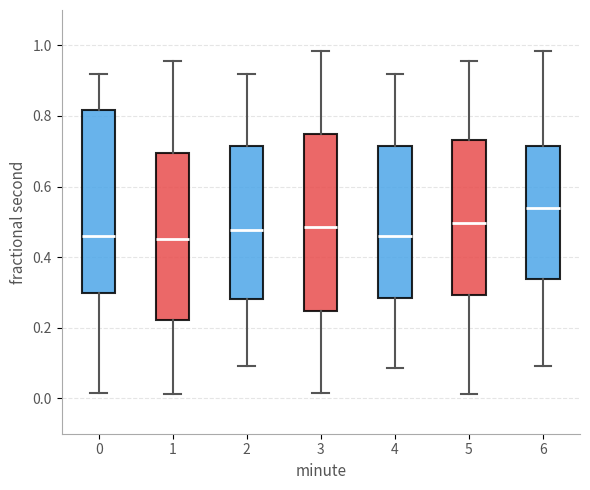

Reading left to right, read every box against the y-axis: the position of its median line, the range the box covers, and the ends of its whiskers. The values are not printed on the chart, so give them approximately, as read against the axis.

0: median 0.46, box 0.30 to 0.82, whiskers 0.02 to 0.92
1: median 0.46, box 0.22 to 0.70, whiskers 0.02 to 0.96
2: median 0.48, box 0.28 to 0.72, whiskers 0.10 to 0.92
3: median 0.48, box 0.24 to 0.74, whiskers 0.02 to 0.98
4: median 0.46, box 0.28 to 0.72, whiskers 0.08 to 0.92
5: median 0.50, box 0.30 to 0.74, whiskers 0.02 to 0.96
6: median 0.54, box 0.34 to 0.72, whiskers 0.10 to 0.98